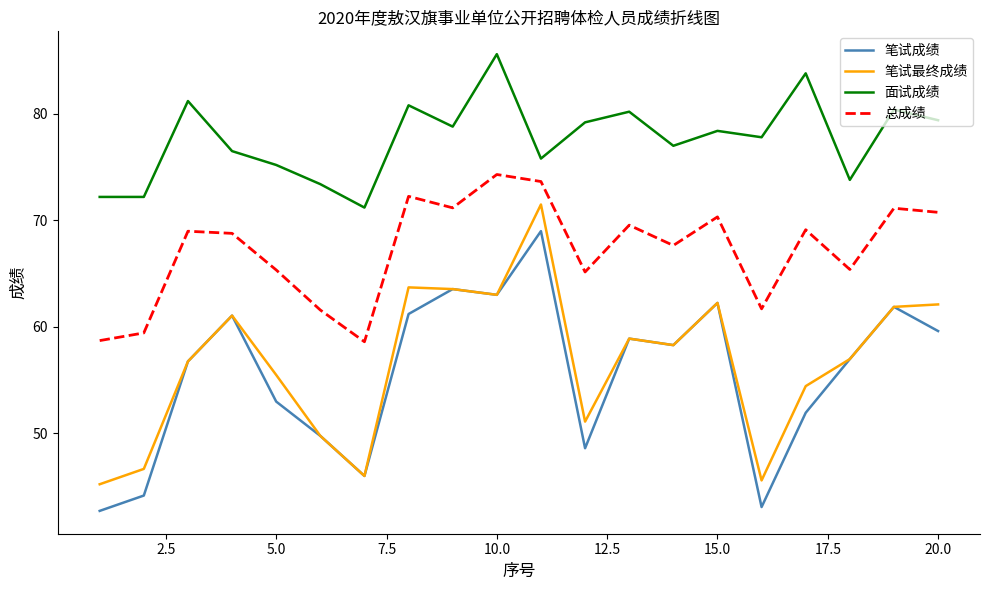

What is the greatest value displayed?

85.6